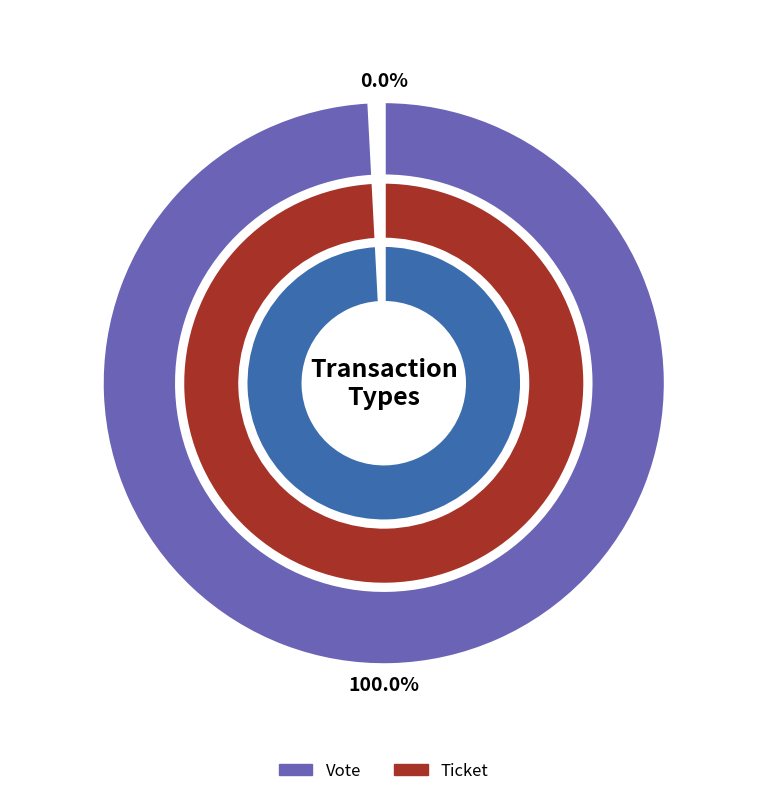

How many slices are in this pie chart?

2